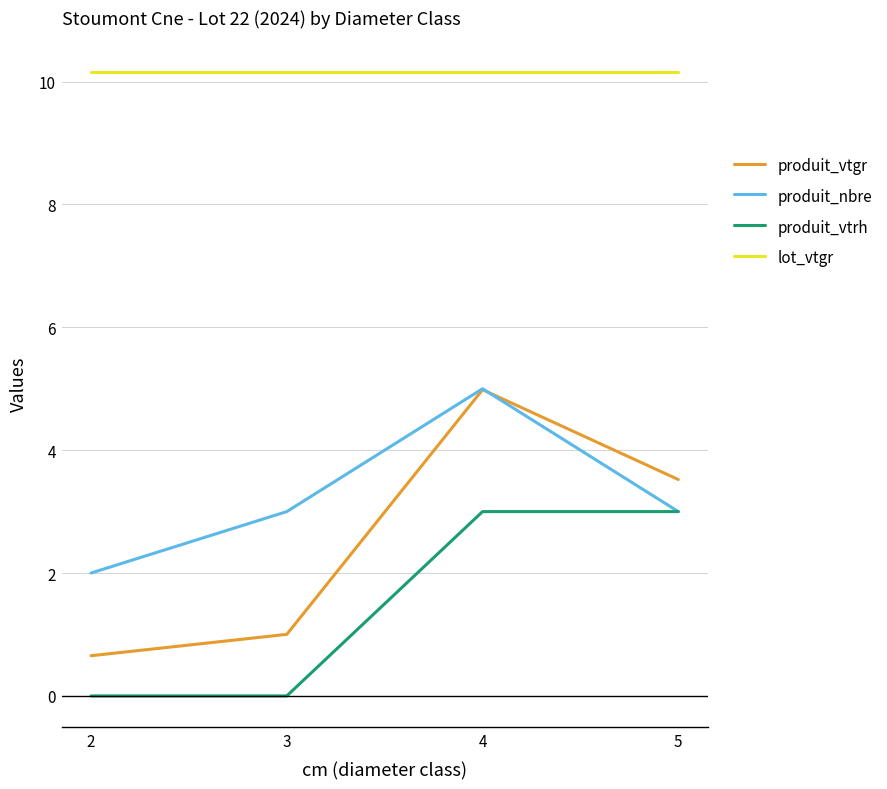

What is the difference between the produit_vtgr values at 2 and 4?

4.3